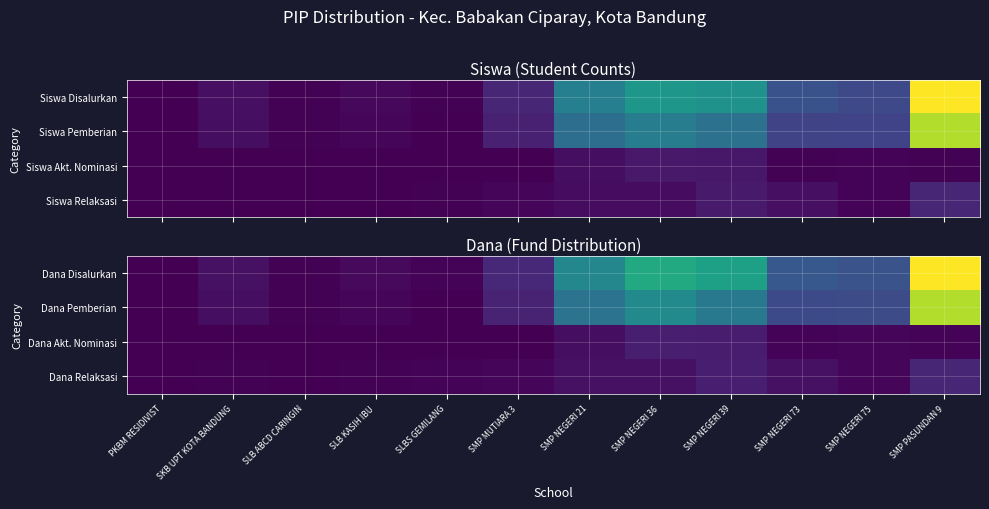

Reading left to right, transcribe all the data shown in this chart.

Dana Disalurkan: PKBM RESIDIVIST=375000	SKB UPT KOTA BANDUNG=13500000	SLB ABCD CARINGIN=1875000	SLB KASIH IBU=7500000	SLBS GEMILANG=3000000	SMP MUTIARA 3=35625000	SMP NEGERI 21=143625000	SMP NEGERI 36=188625000	SMP NEGERI 39=176625000	SMP NEGERI 73=85875000	SMP NEGERI 75=79500000	SMP PASUNDAN 9=310500000
Dana Pemberian: PKBM RESIDIVIST=0	SKB UPT KOTA BANDUNG=11625000	SLB ABCD CARINGIN=1875000	SLB KASIH IBU=6000000	SLBS GEMILANG=0	SMP MUTIARA 3=31500000	SMP NEGERI 21=118125000	SMP NEGERI 36=148500000	SMP NEGERI 39=126000000	SMP NEGERI 73=69750000	SMP NEGERI 75=72000000	SMP PASUNDAN 9=274125000
Dana Akt. Nominasi: PKBM RESIDIVIST=375000	SKB UPT KOTA BANDUNG=375000	SLB ABCD CARINGIN=0	SLB KASIH IBU=0	SLBS GEMILANG=0	SMP MUTIARA 3=0	SMP NEGERI 21=12000000	SMP NEGERI 36=26625000	SMP NEGERI 39=24375000	SMP NEGERI 73=2625000	SMP NEGERI 75=3750000	SMP PASUNDAN 9=2625000
Dana Relaksasi: PKBM RESIDIVIST=0	SKB UPT KOTA BANDUNG=1500000	SLB ABCD CARINGIN=0	SLB KASIH IBU=1500000	SLBS GEMILANG=3000000	SMP MUTIARA 3=4125000	SMP NEGERI 21=13500000	SMP NEGERI 36=13500000	SMP NEGERI 39=26250000	SMP NEGERI 73=13500000	SMP NEGERI 75=3750000	SMP PASUNDAN 9=33750000